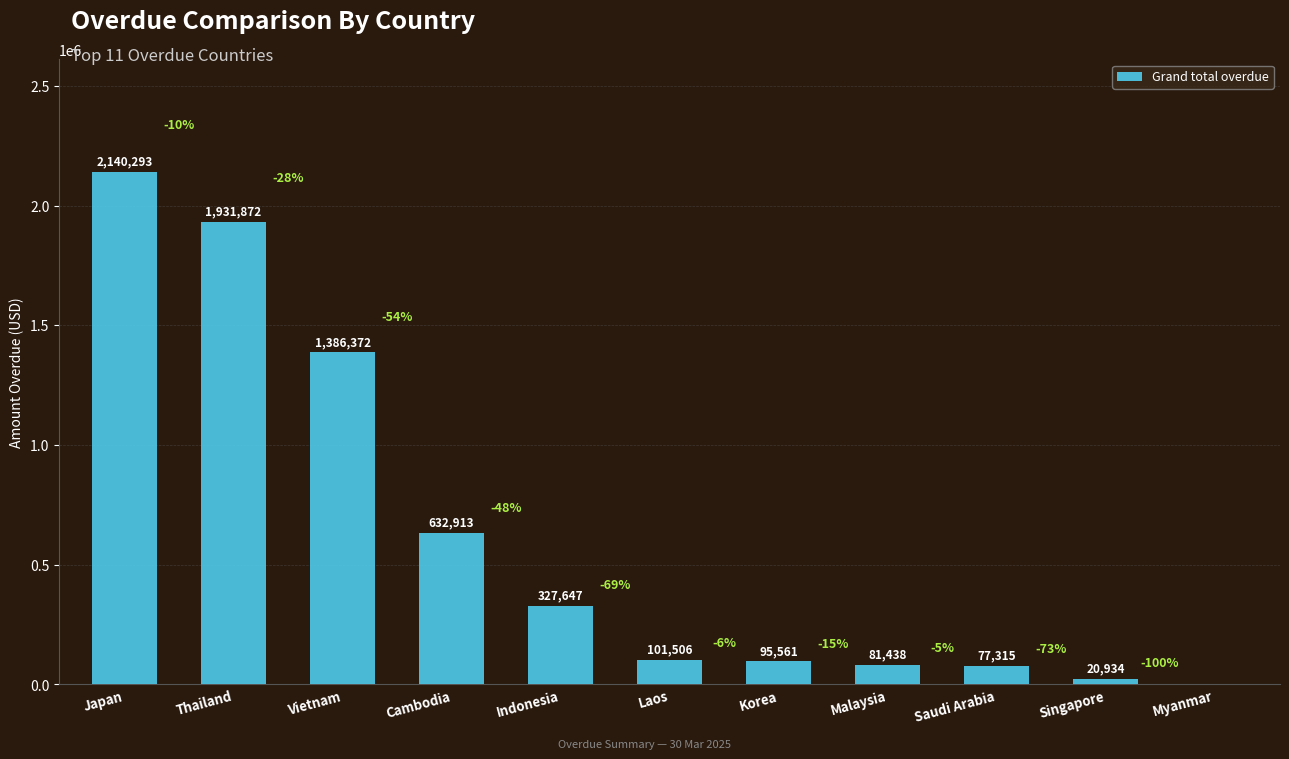

How many positive values are there?

10